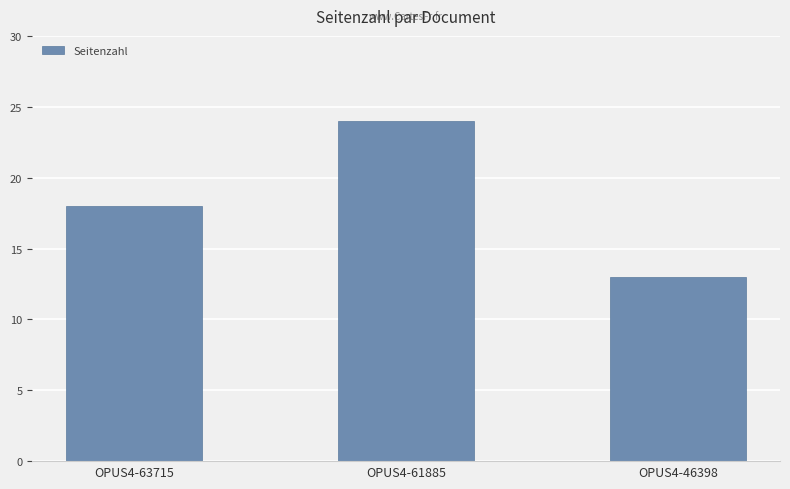

What is the difference between the second highest and minimum values?

5